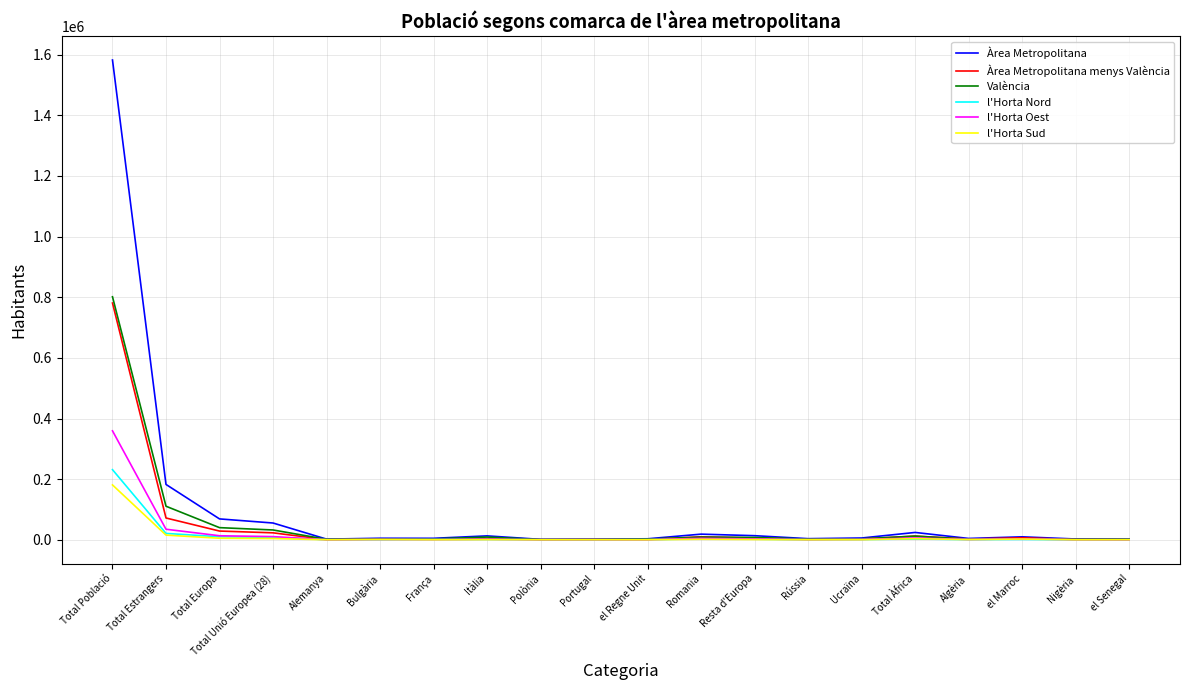

At which category does the chart reach its peak across all series?

Total Població